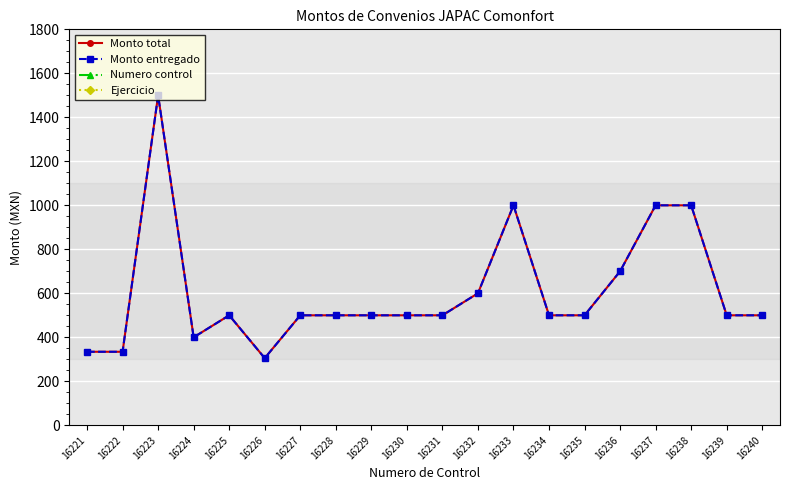

True or false: Numero control and Monto entregado cross at least once.

False